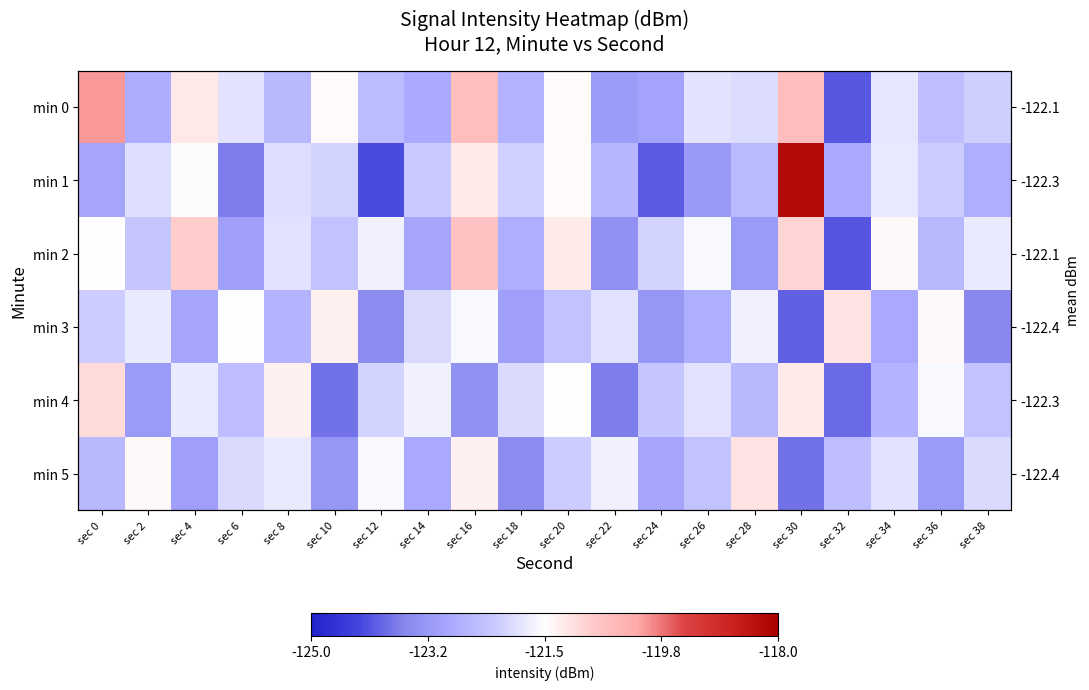

True or false: min 0 has a value of -120.0 at sec 0.

True